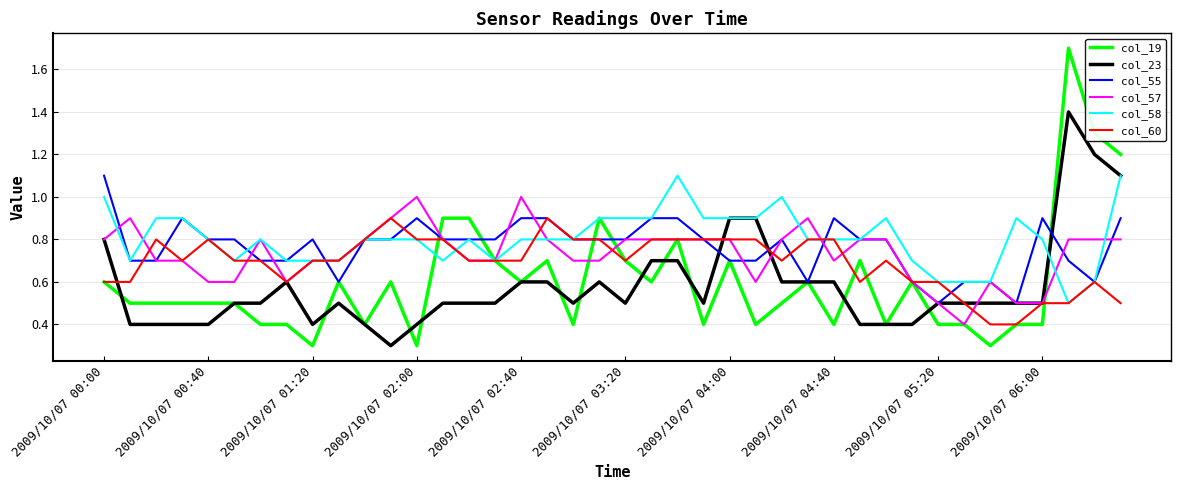

What is the highest value of the col_57 series?

1.0